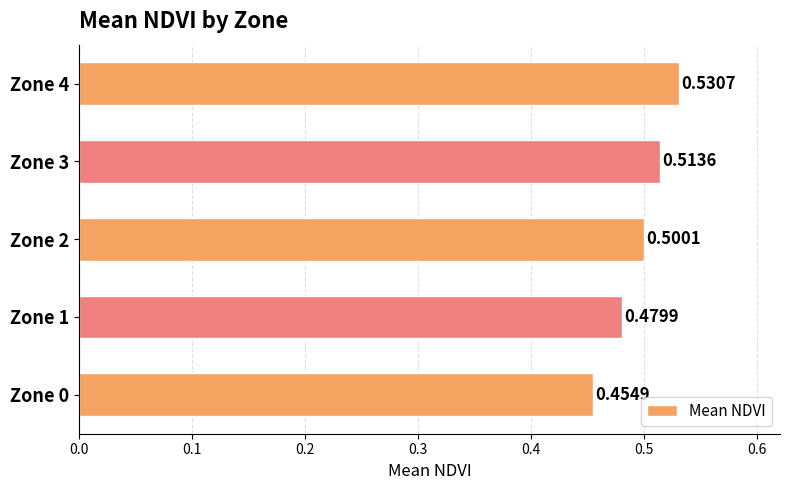

What is the sum of the values at Zone 1 and Zone 3?

1.0